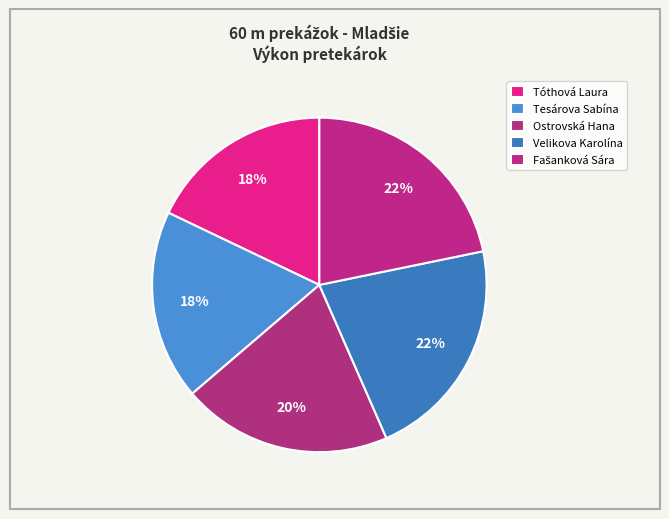

To the nearest percent, what is the difference between the largest and smallest slice percentages?

4%